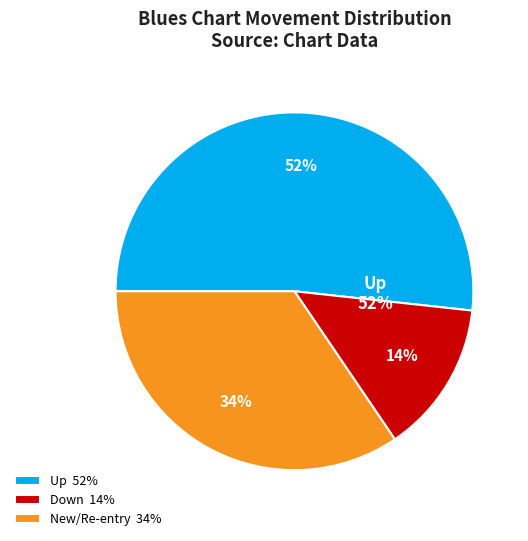

What is the largest slice in the pie chart?

up